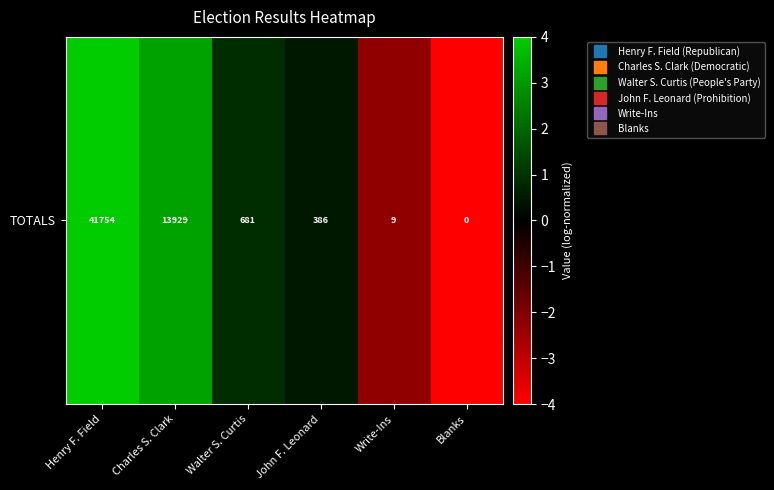

What is the sum of all values?

2.3